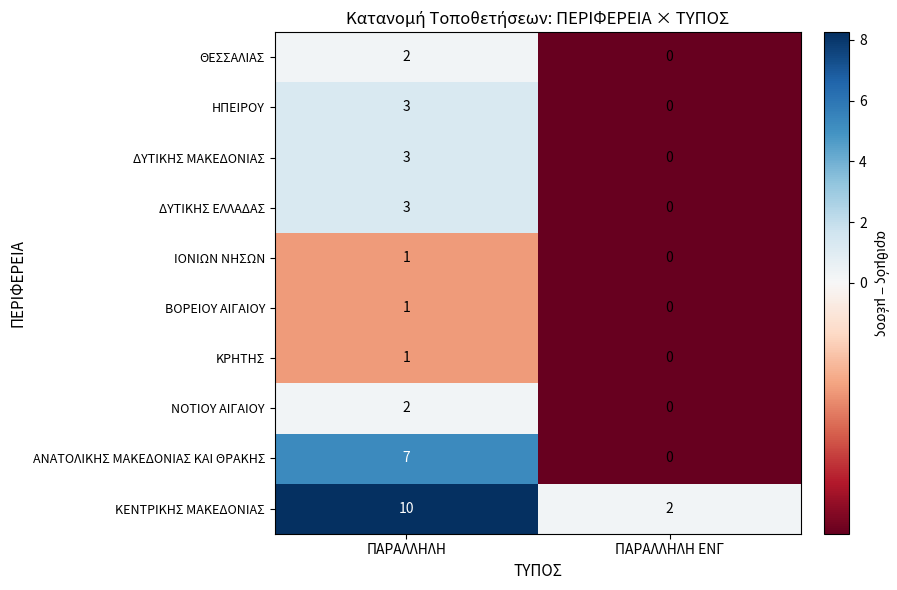

Which series changed the most between ΠΑΡΑΛΛΗΛΗ and ΠΑΡΑΛΛΗΛΗ ΕΝΓ?

ΚΕΝΤΡΙΚΗΣ ΜΑΚΕΔΟΝΙΑΣ